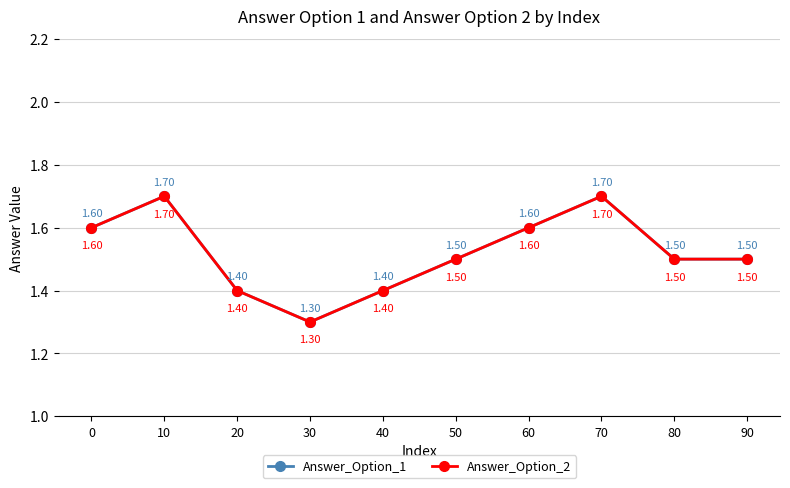

Does the chart have visible grid lines?

Yes